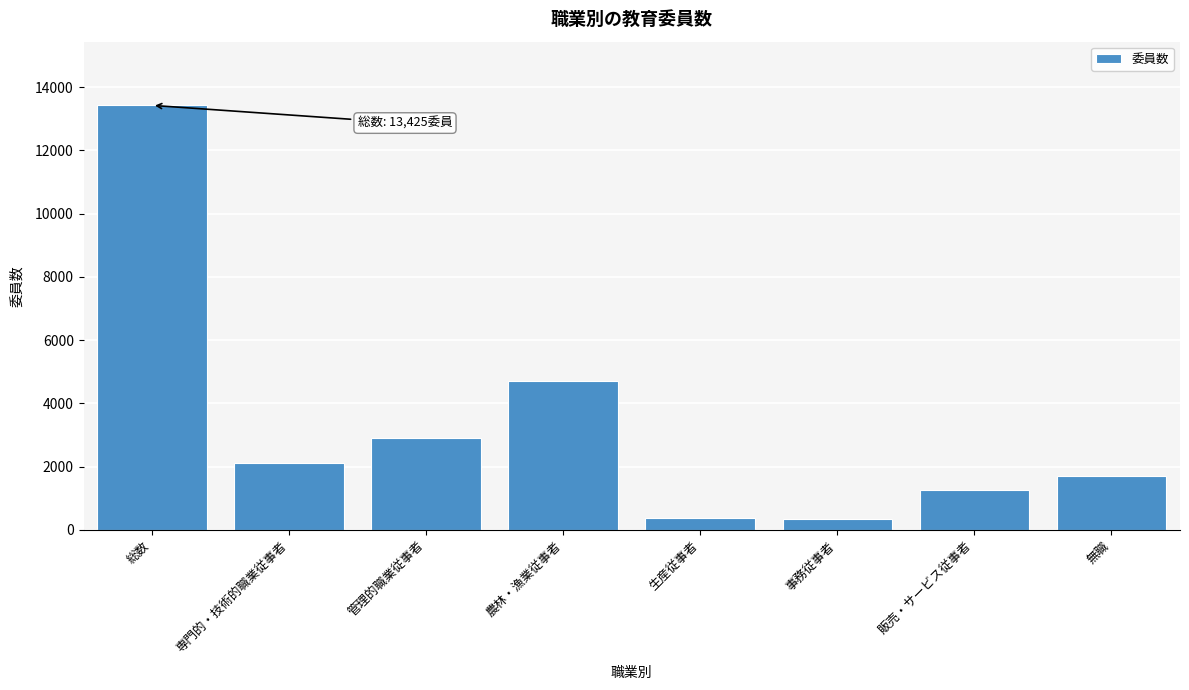

The value at 農林・漁業従事者 is 4723. True or false?

True